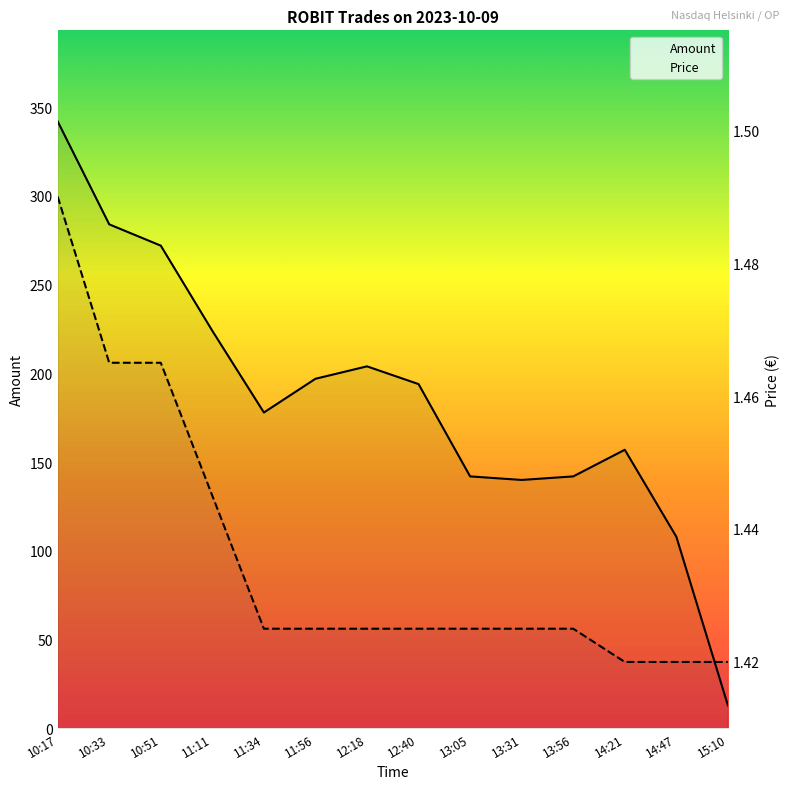

How many data points in Amount are less than 194?

7